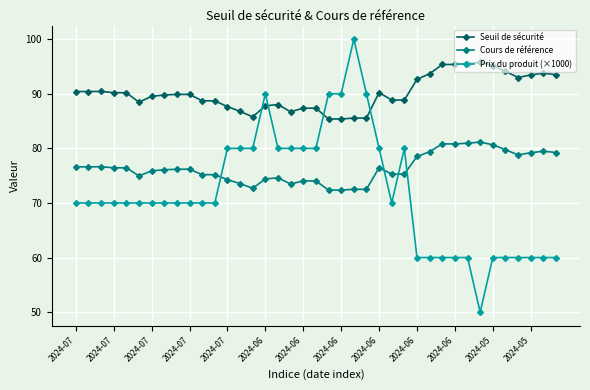

True or false: Cours de référence and Seuil de sécurité cross at least once.

False